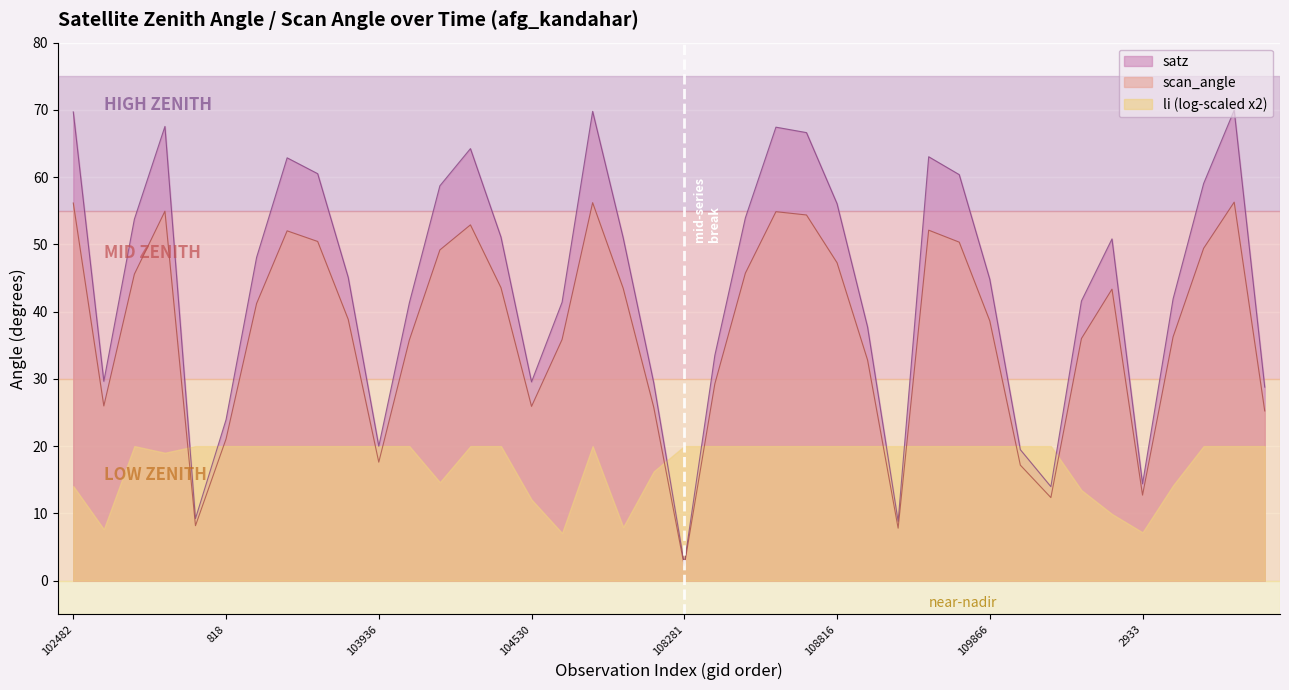

Which label corresponds to the smallest value in the chart?

108281